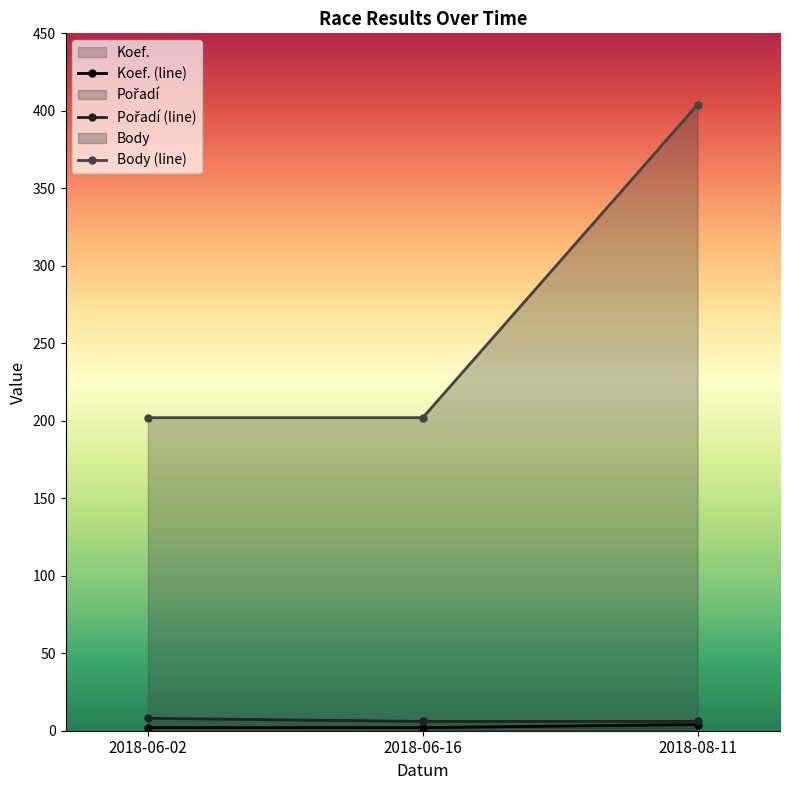

What position from the left is 2018-06-02?

1